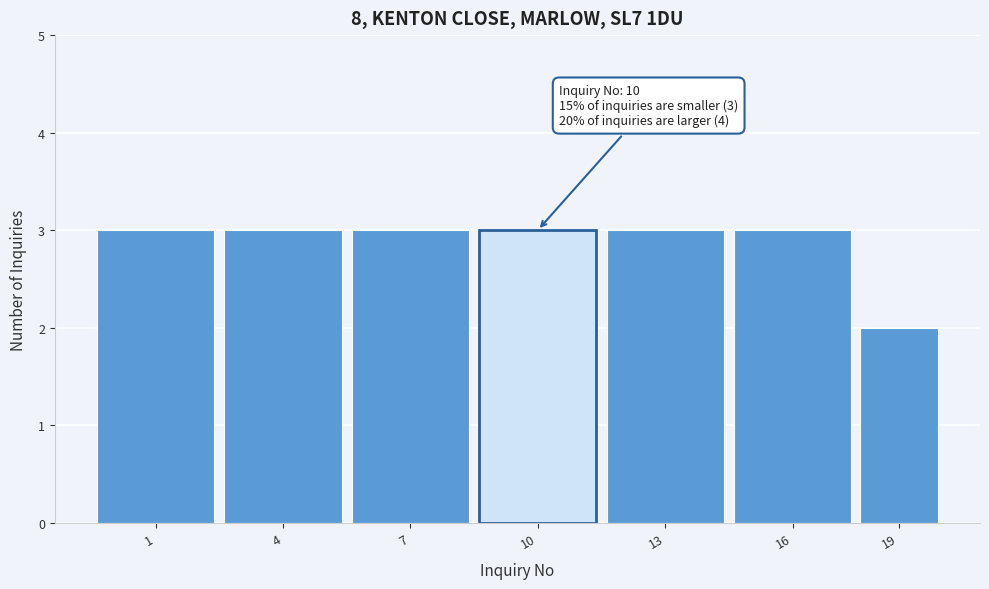

Reading left to right, list all the values displayed in this chart.

1=3	4=3	7=3	10=3	13=3	16=3	19=2